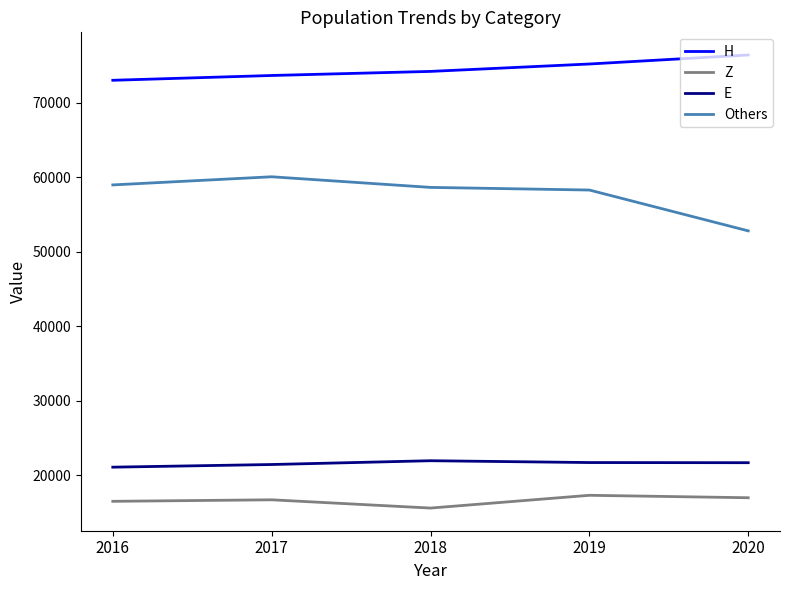

List the series in order of their peak value, lowest first.

Z, E, Others, H